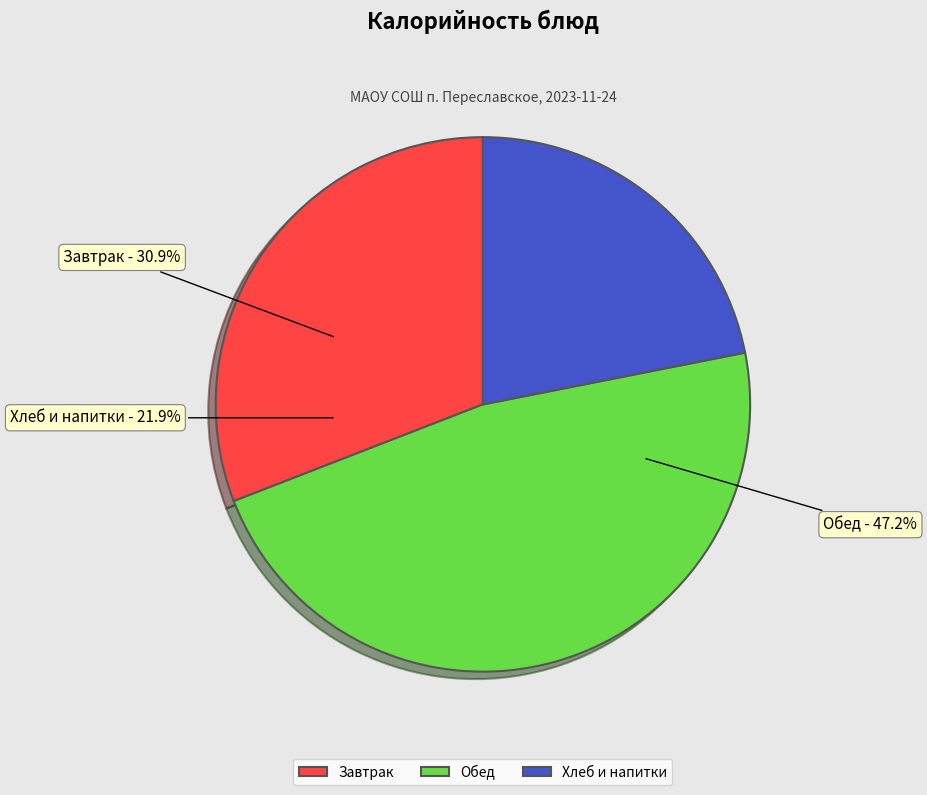

Does any single category account for the majority?

No